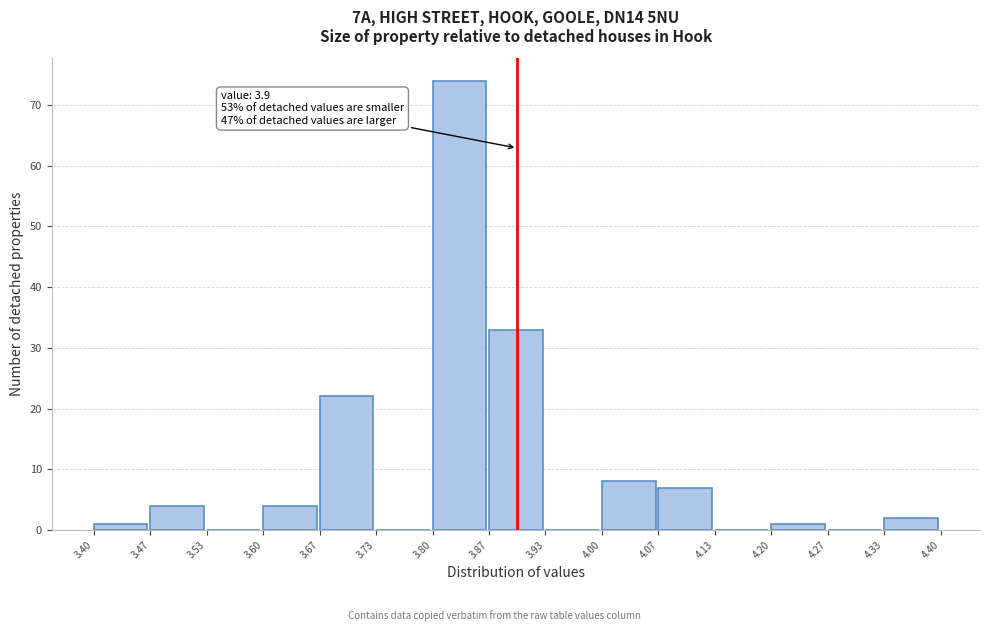

Which range on the x-axis has the tallest bar?

3.80 to 3.87